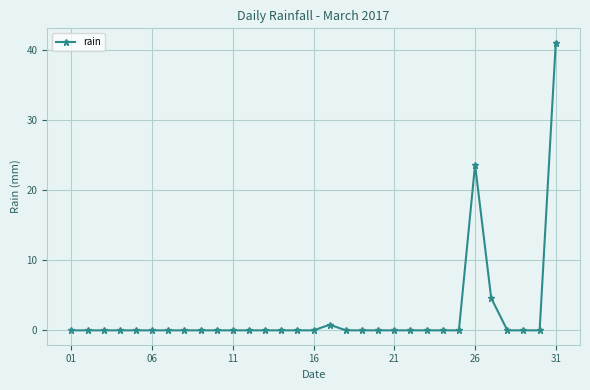

Count the number of data series in this chart.

1